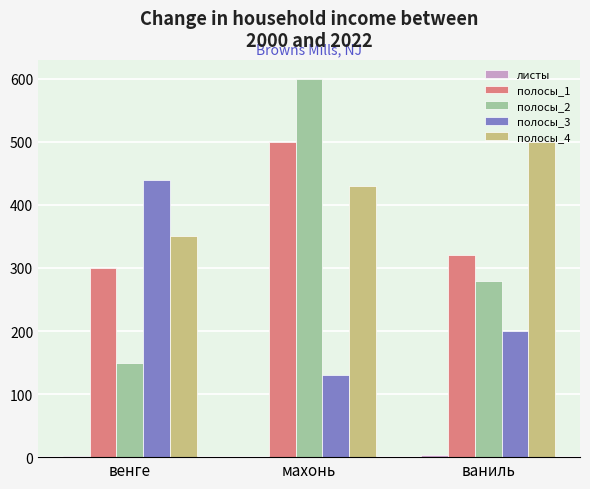

At which label does полосы_3 first exceed 200?

венге